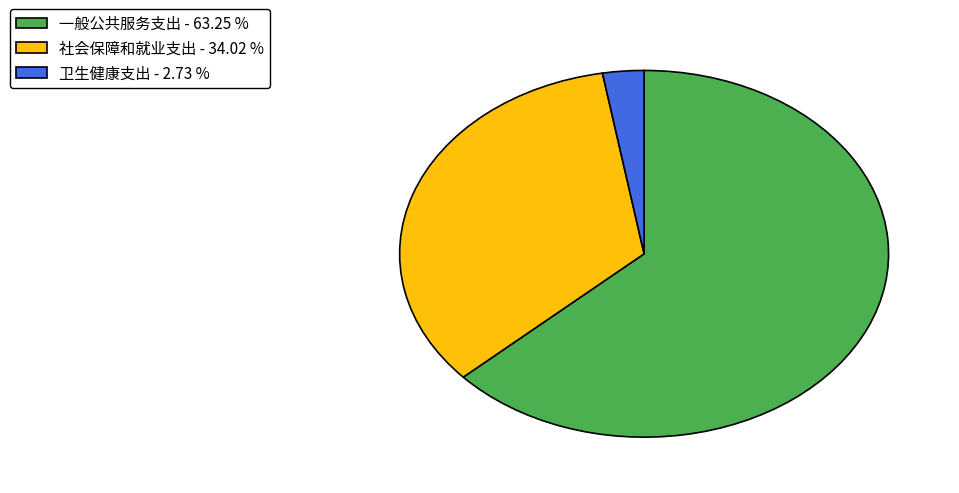

Which slice represents more than half of the pie?

一般公共服务支出